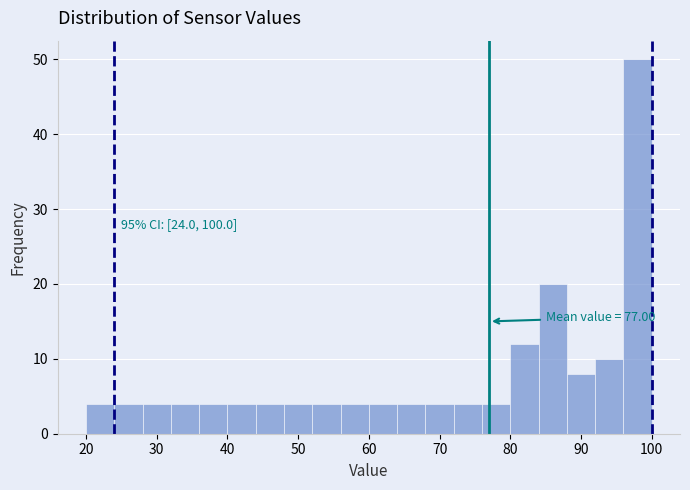

Which range on the x-axis has the tallest bar?

96 to 100